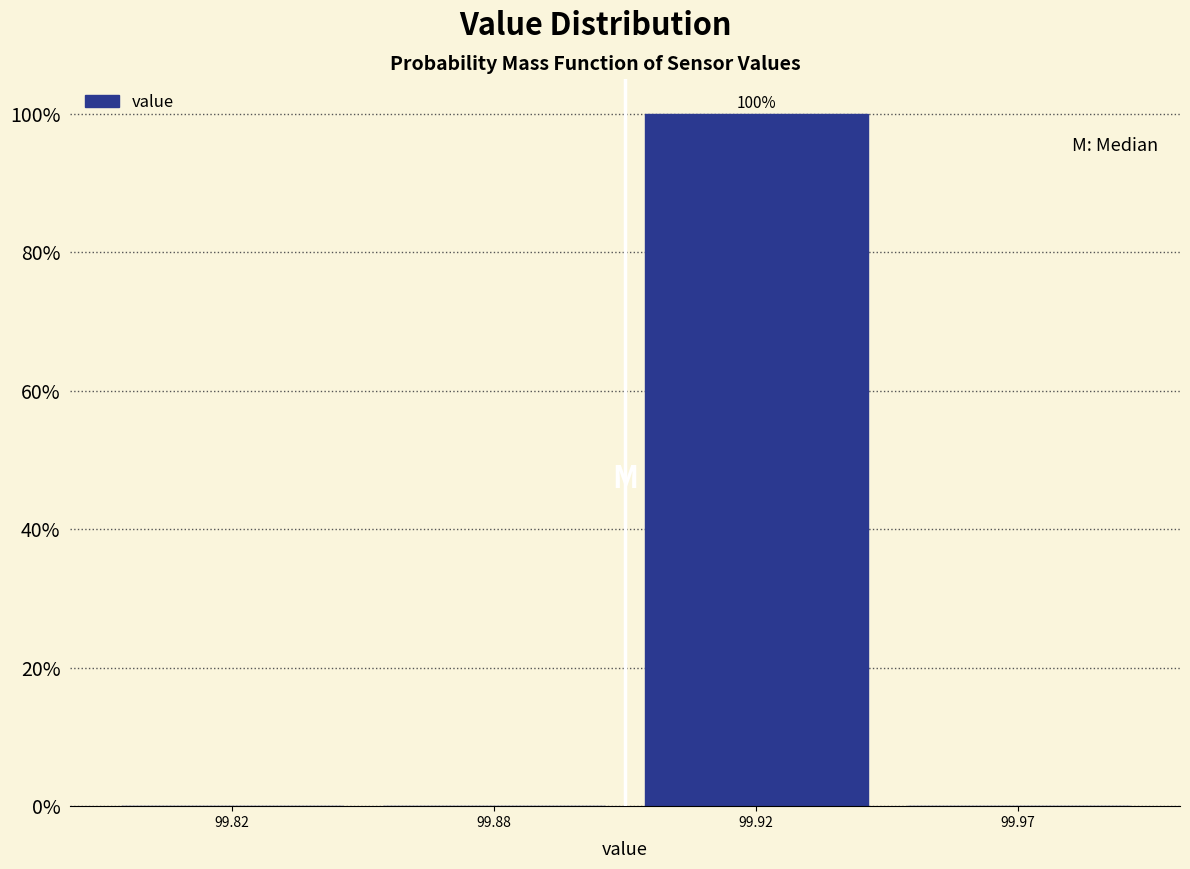

Reading left to right, extract all data points from this chart.

99.82=0	99.88=0	99.92=100	99.97=0